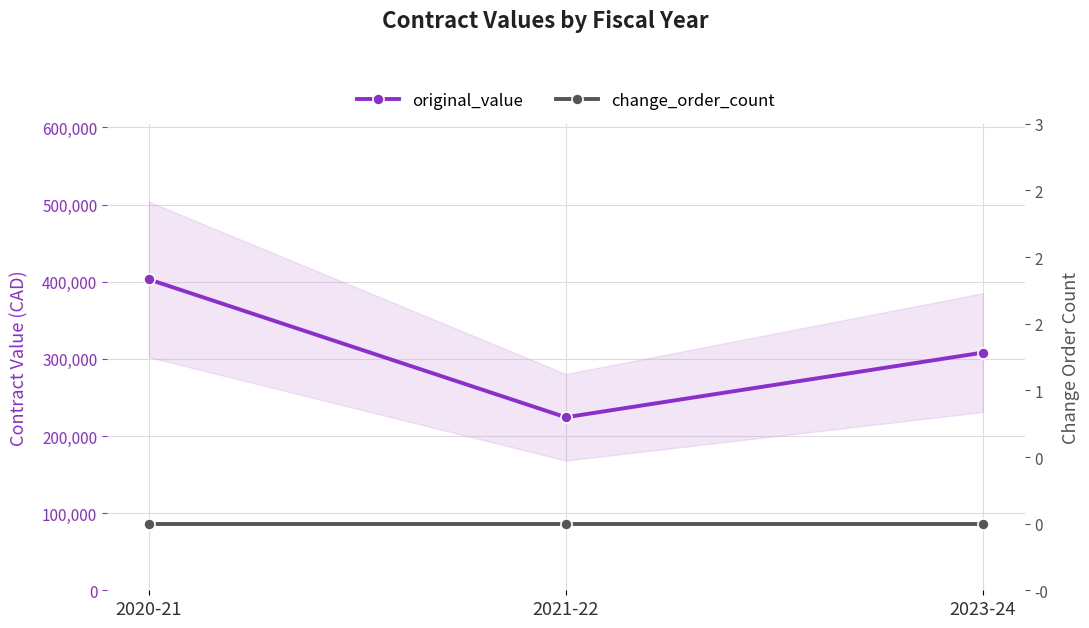

What is the label of the 2nd point from the right?

2021-22